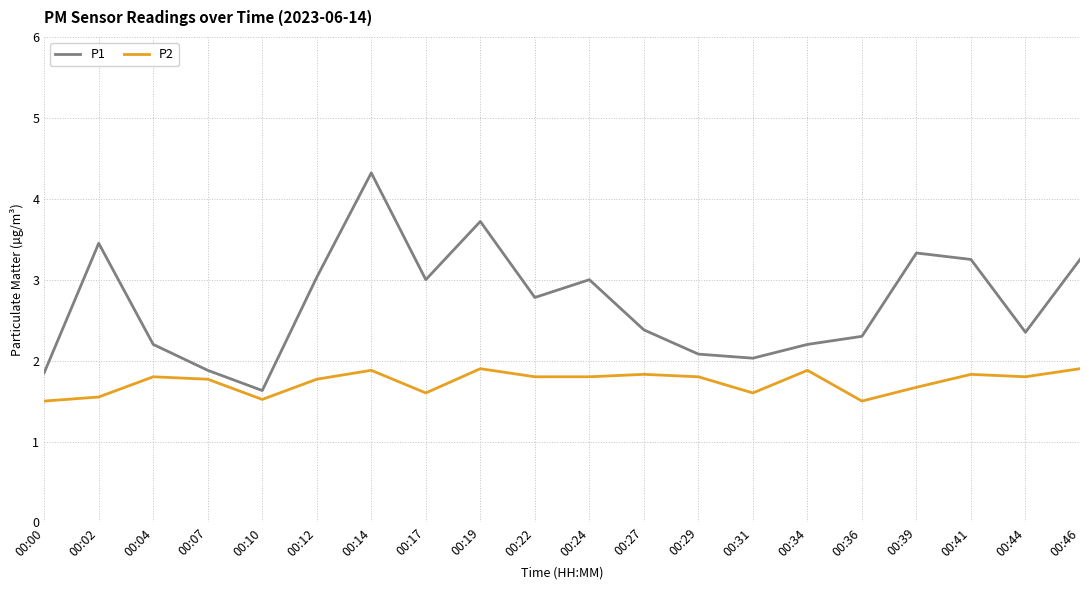

What is the minimum value for P2?

1.5